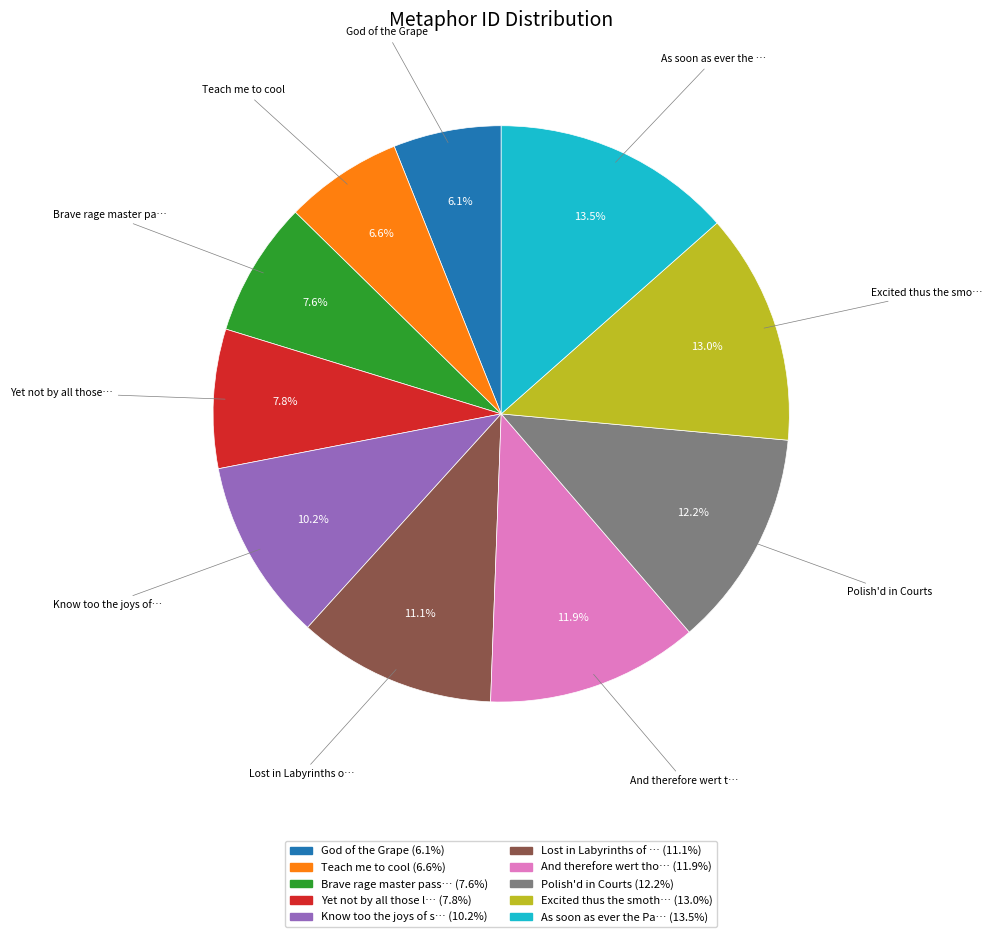

Is there a majority slice in this chart?

No